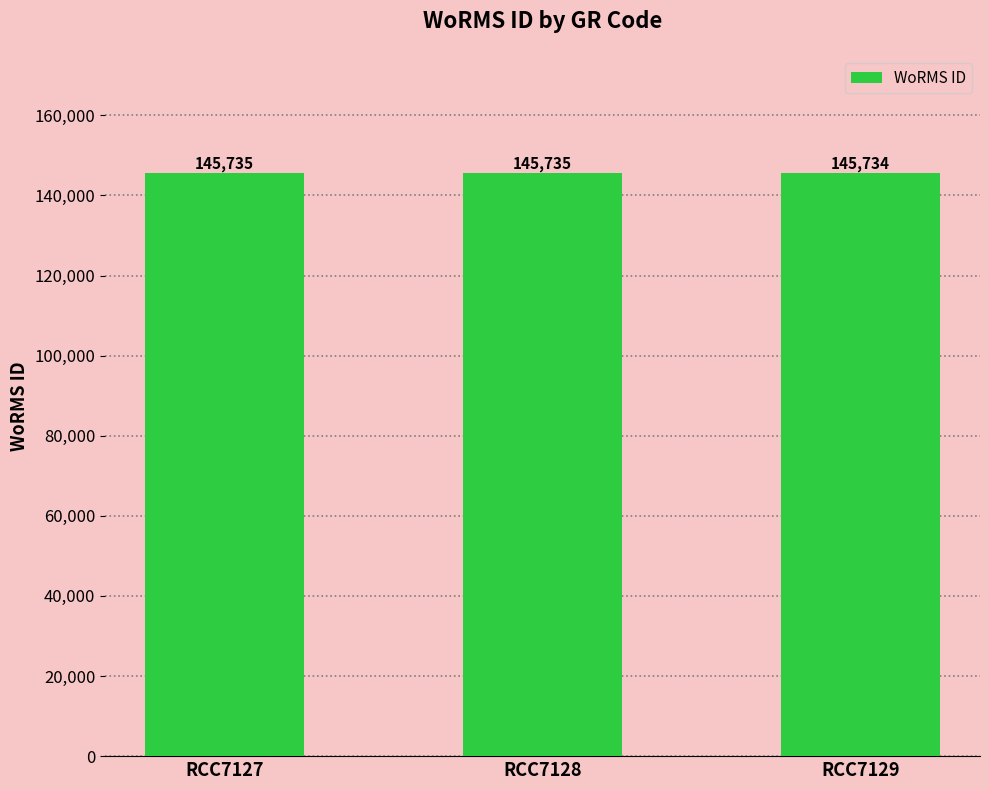

What is the minimum value shown in the chart?

145734